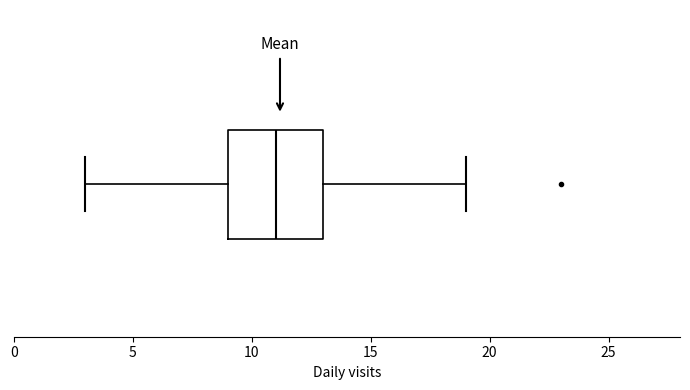

Read this box plot against the x-axis: the position of the median line, the range covered by the box, and the ends of both whiskers. The values are not printed on the chart, so give them approximately, as read against the axis.

median 11, box 9 to 13, whiskers 3 to 19